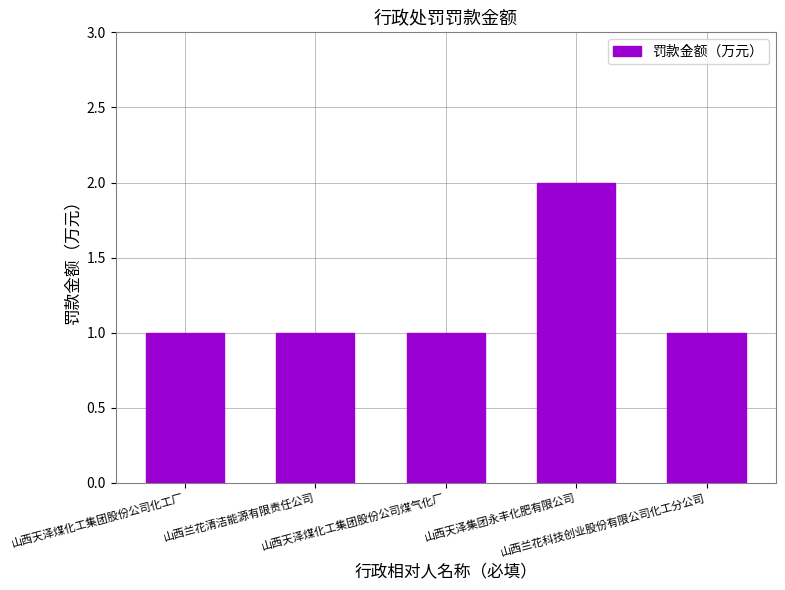

At which category does the chart reach its peak across all series?

山西天泽集团永丰化肥有限公司